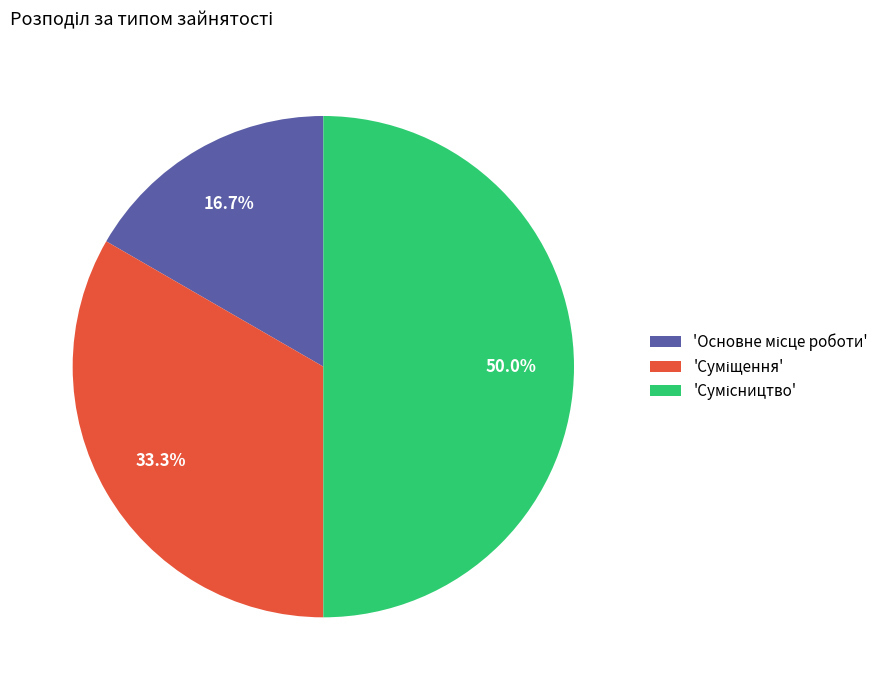

How many segments does this pie chart have?

3